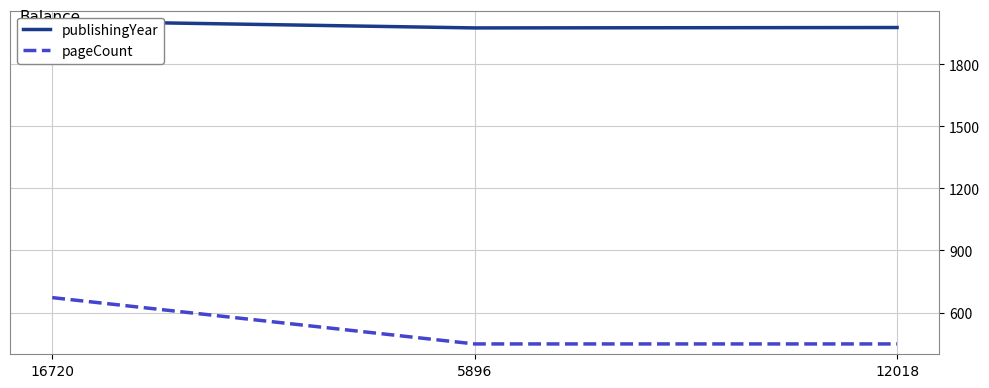

What is the minimum value shown in the chart?

448